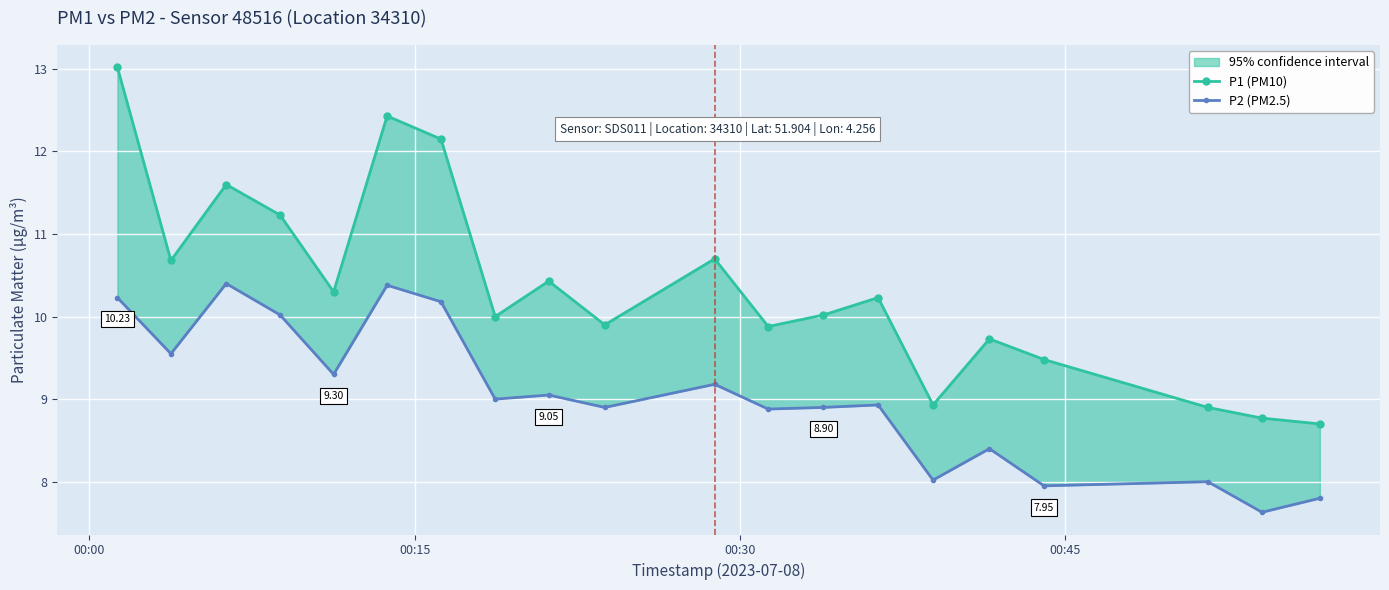

In P2 (PM2.5), how many points are higher than both neighbors (excluding endpoints)?

7